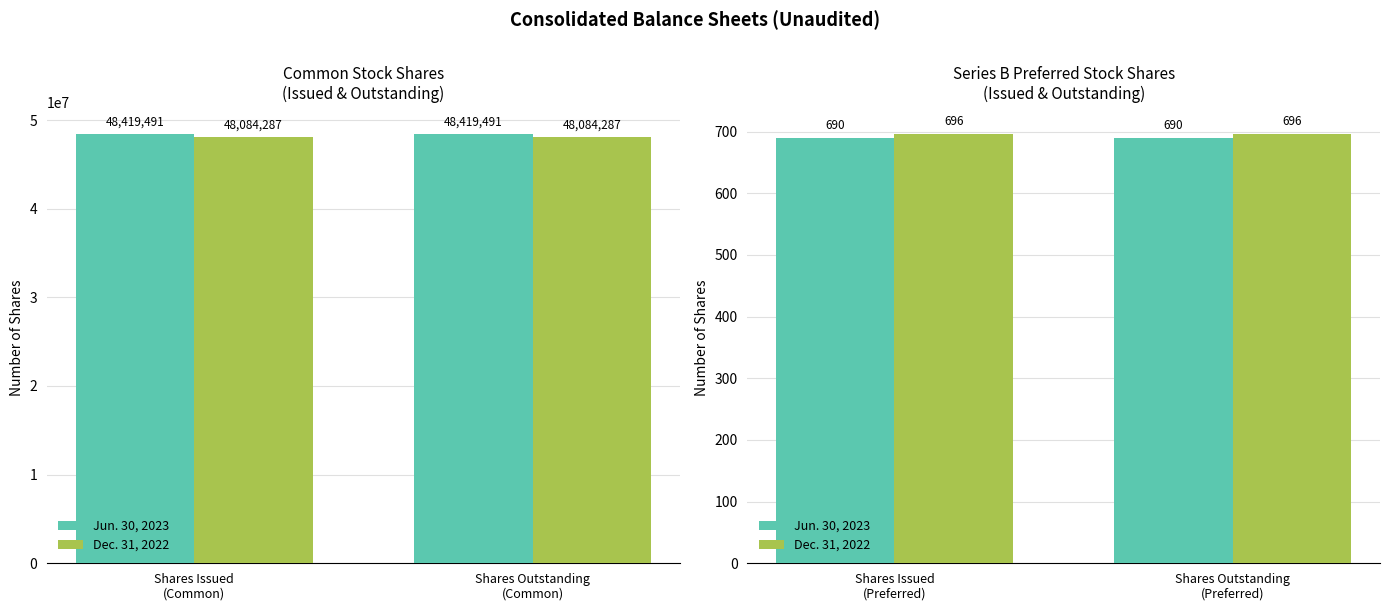

What are all the series names shown in the legend?

Jun. 30, 2023, Dec. 31, 2022